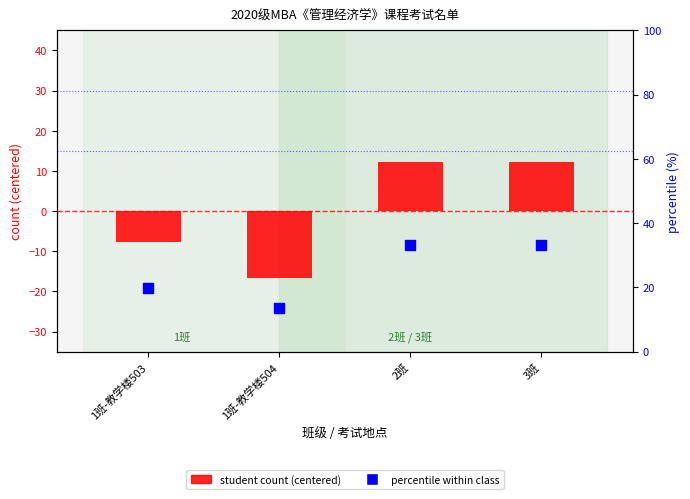

Which series reaches the maximum Y coordinate?

percentile within class